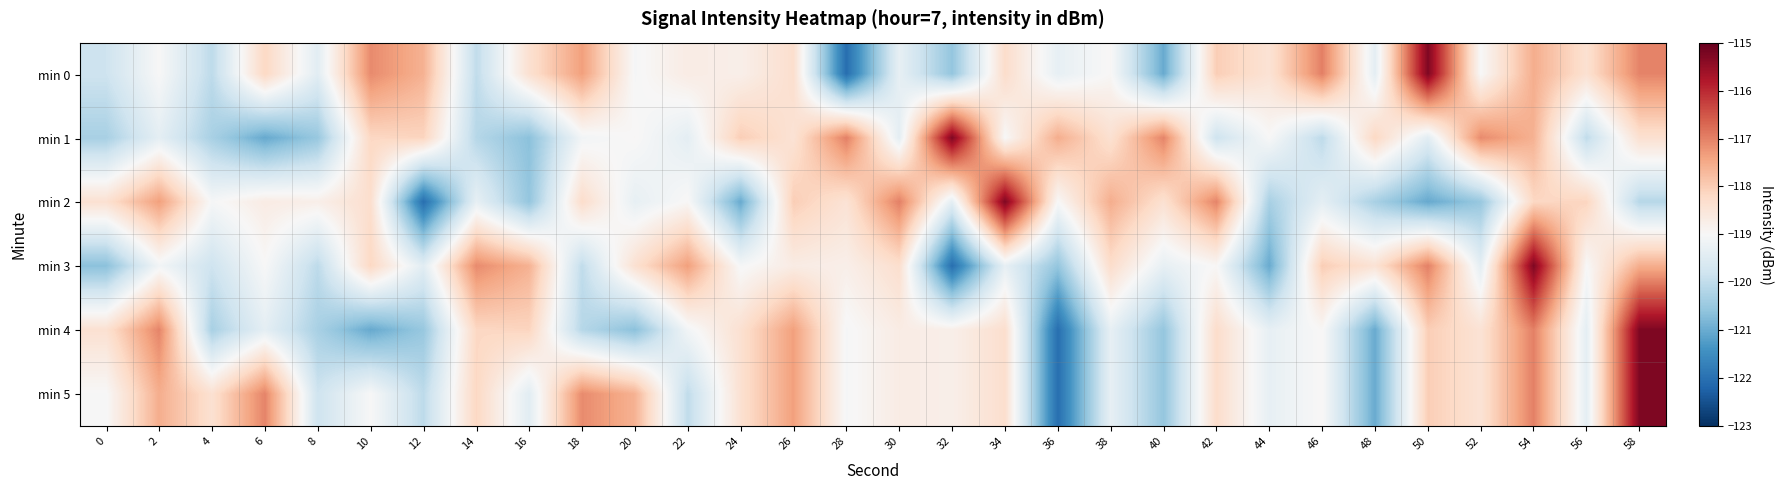

Which has a higher value, 40 or 44?

44